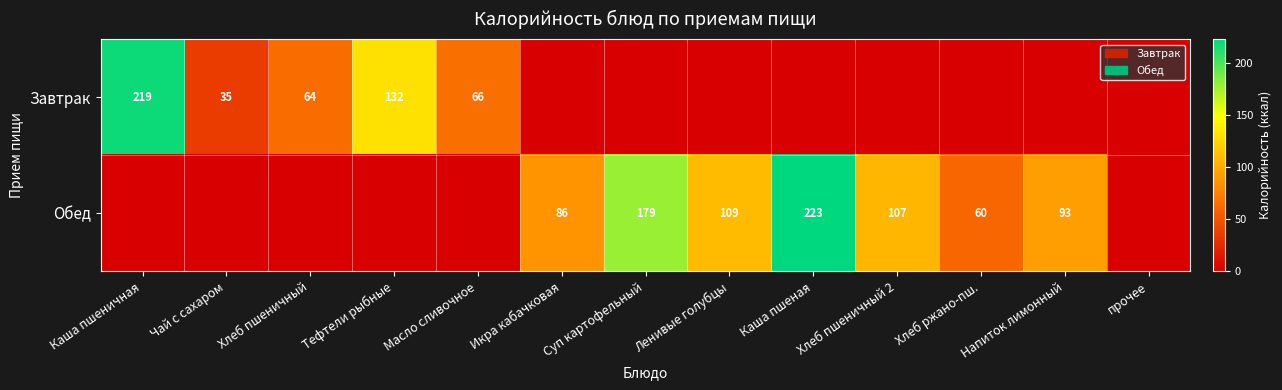

Between Икра кабачковая and прочее, which series saw the biggest shift?

Обед